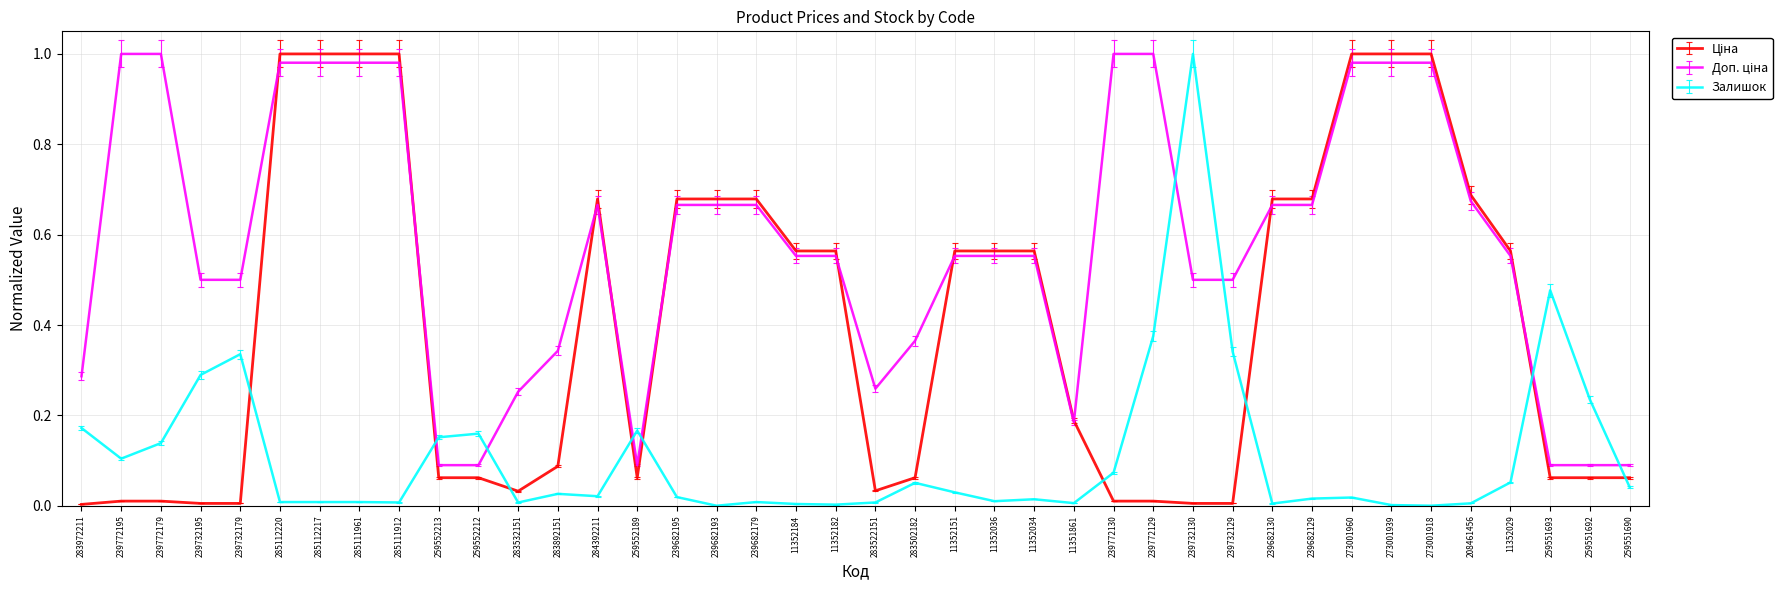

Is it true that Залишок equals 0.6 at 239732130?

False